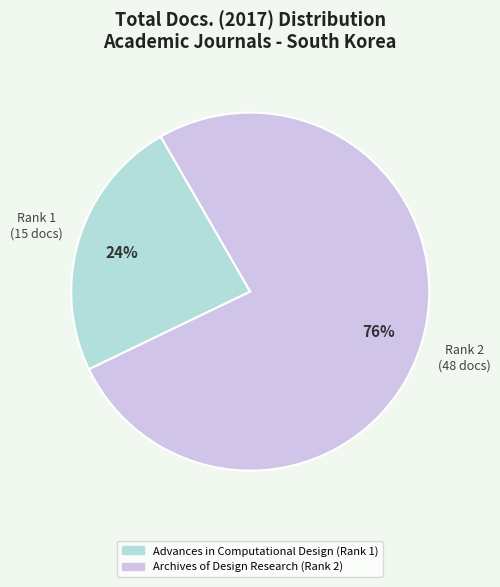

What is the ratio of the value at Archives of Design Research (Rank 2) to the value at Advances in Computational Design (Rank 1)?

3.2